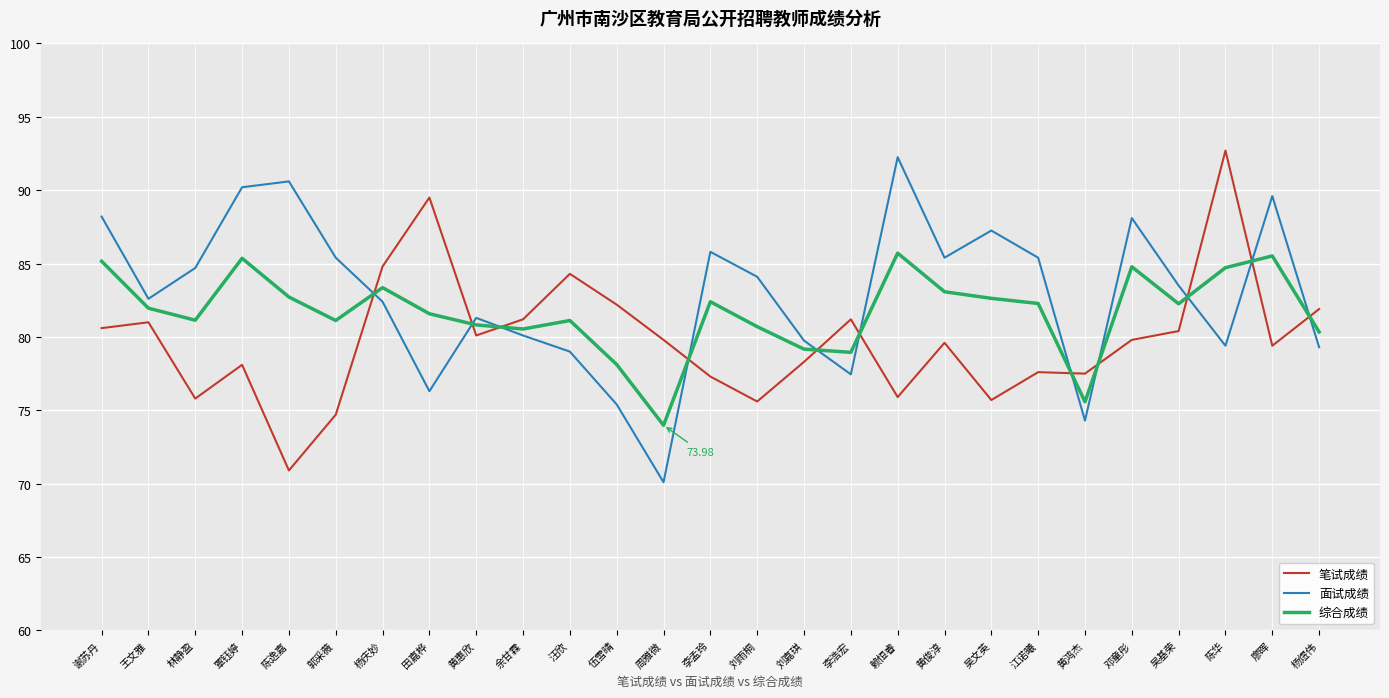

The 面试成绩 series shows 84.1 at 刘雨桐. True or false?

True